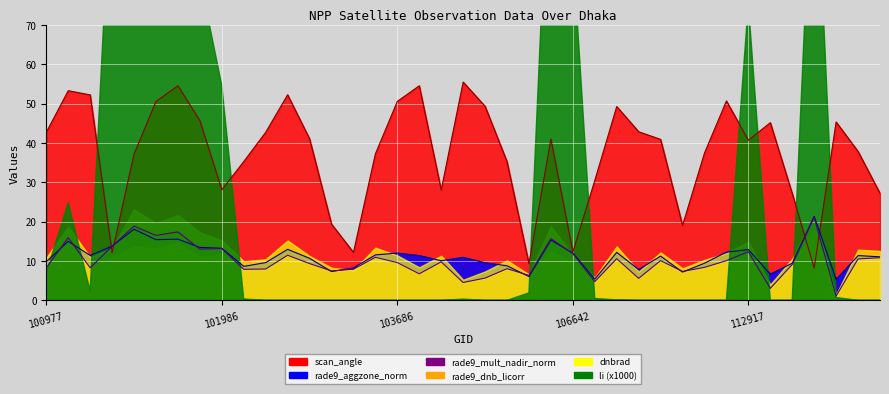

At which category is the sum across all series the highest?

101736